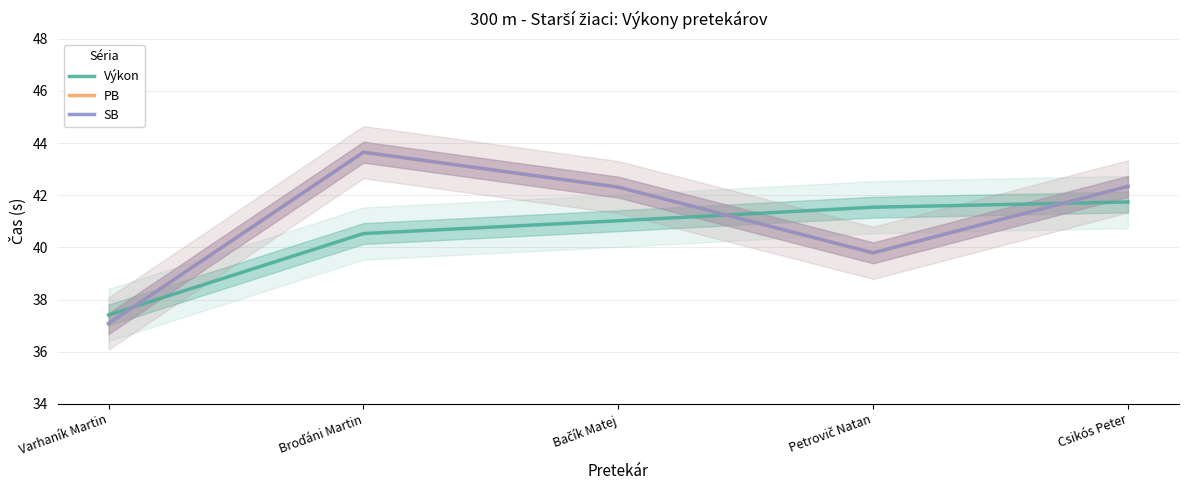

How many series are shown in this chart?

3